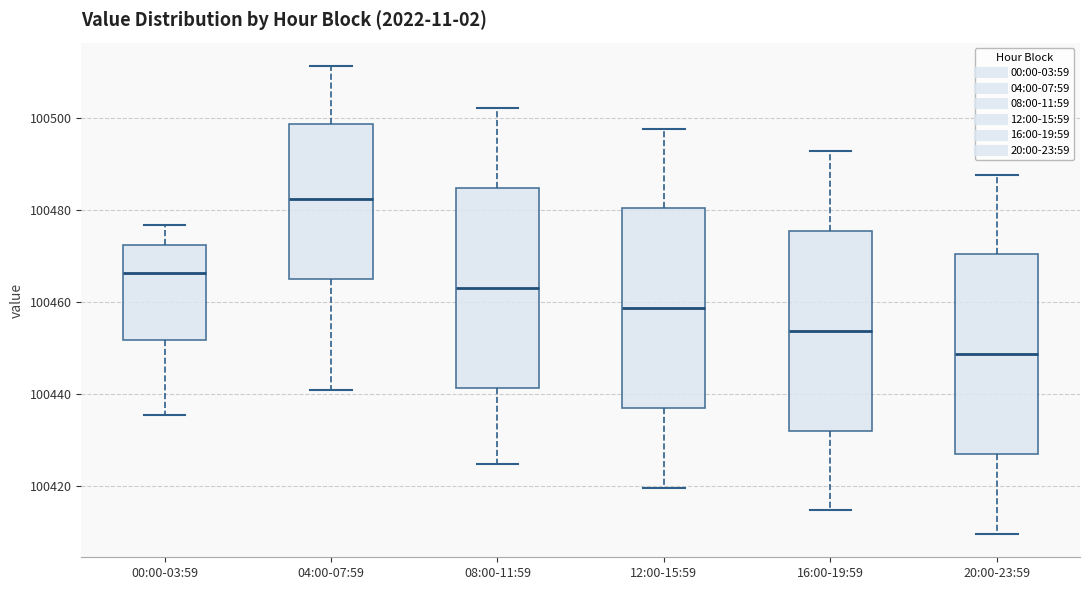

Which box has the lowest median line?

20:00-23:59